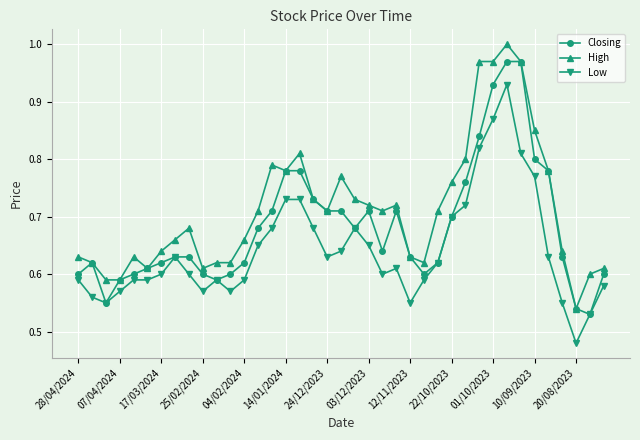

Which series has the largest total across all categories?

High